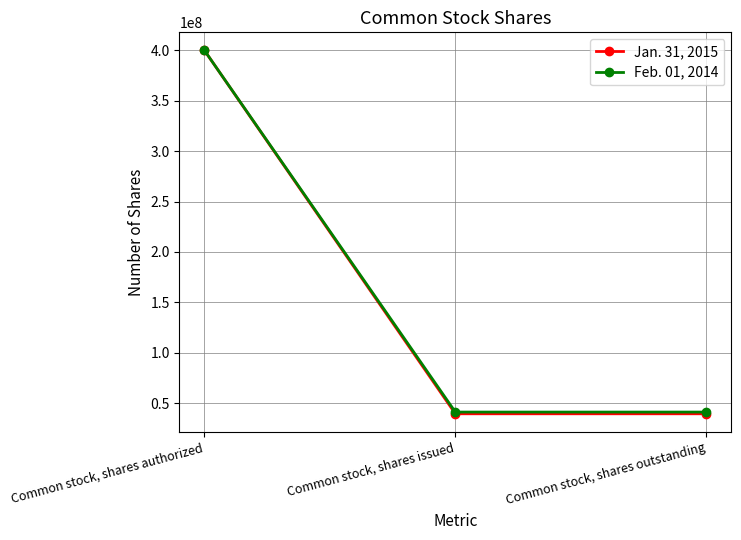

Reading left to right, transcribe all the data shown in this chart.

Jan. 31, 2015: 400000000	39300000	39300000
Feb. 01, 2014: 400000000	41000000	41000000